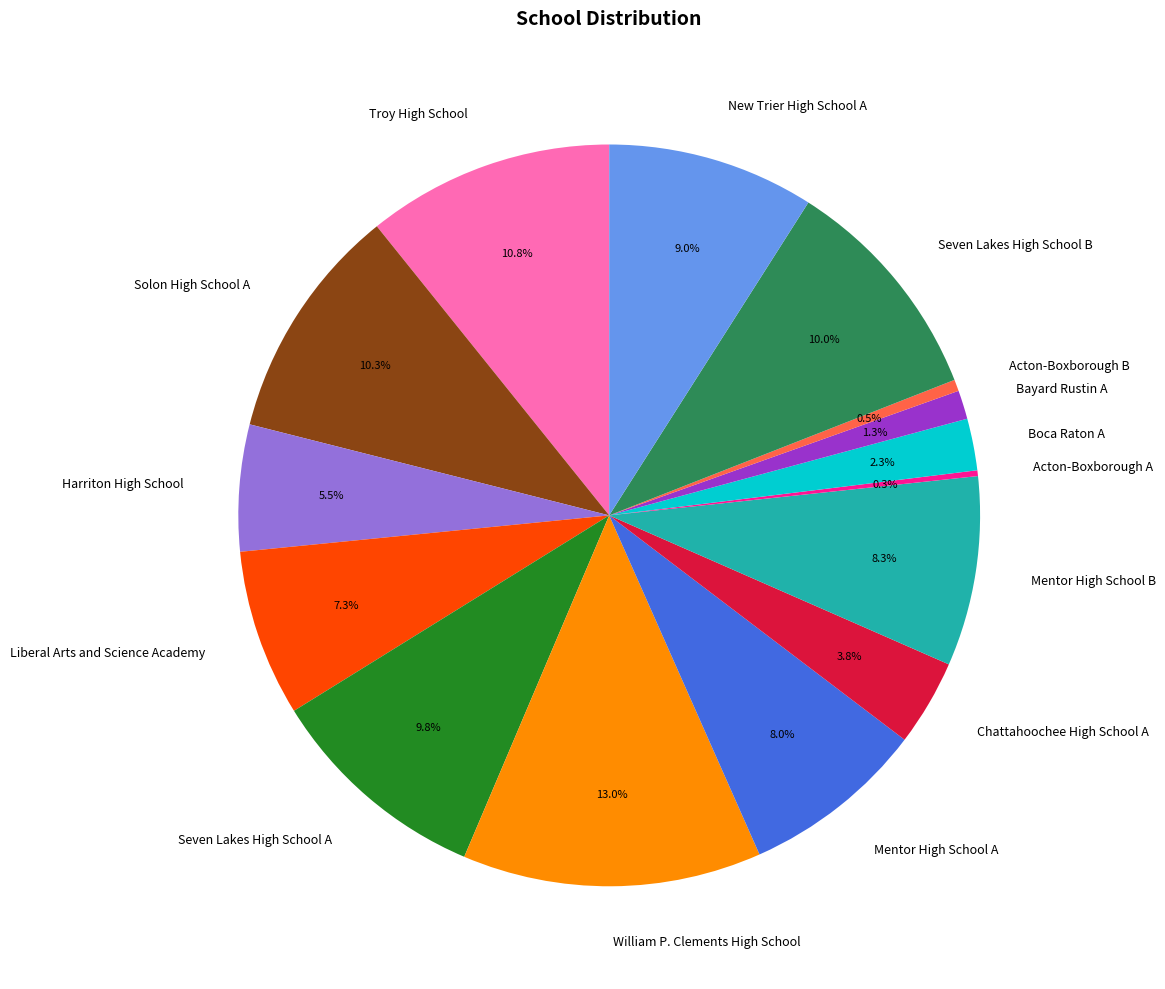

Is there a majority slice in this chart?

No